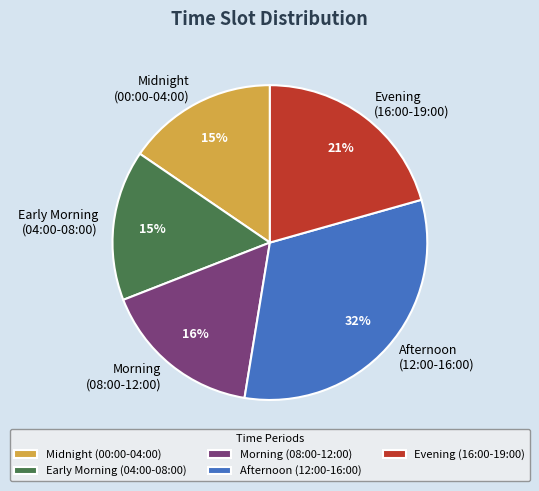

To the nearest percent, what portion does Afternoon (12:00-16:00) represent?

32%